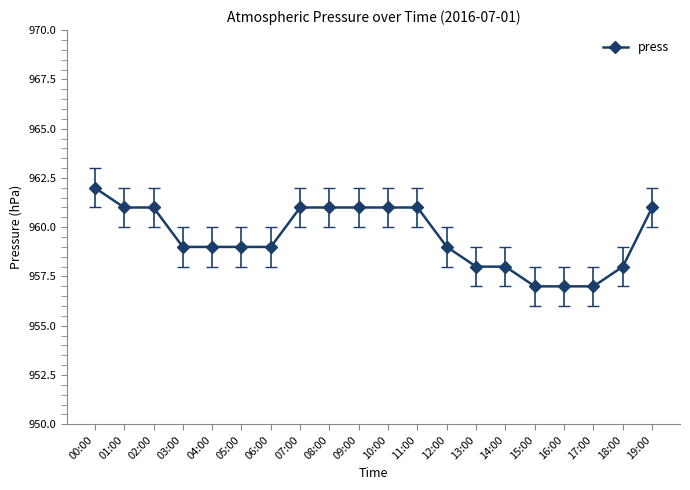

What is the difference between the values at 15:00 and 08:00?

4